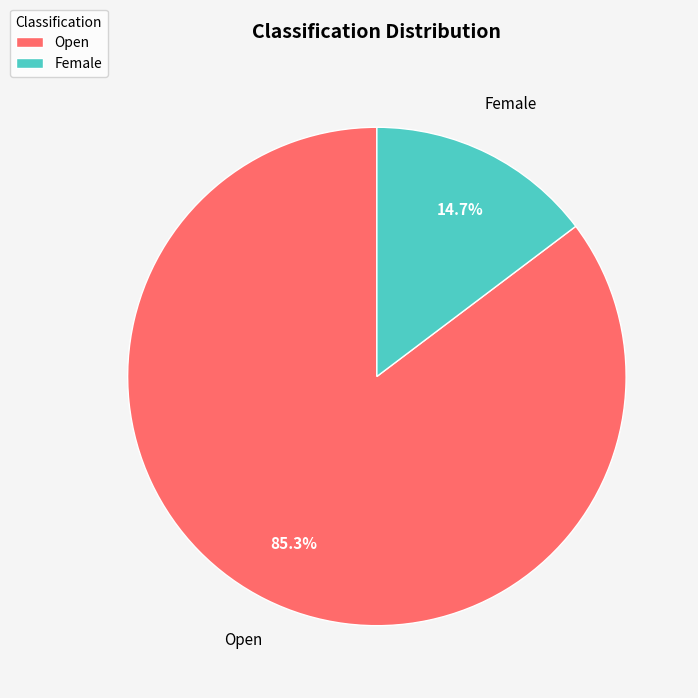

To the nearest percent, what percentage of the pie is Female?

15%